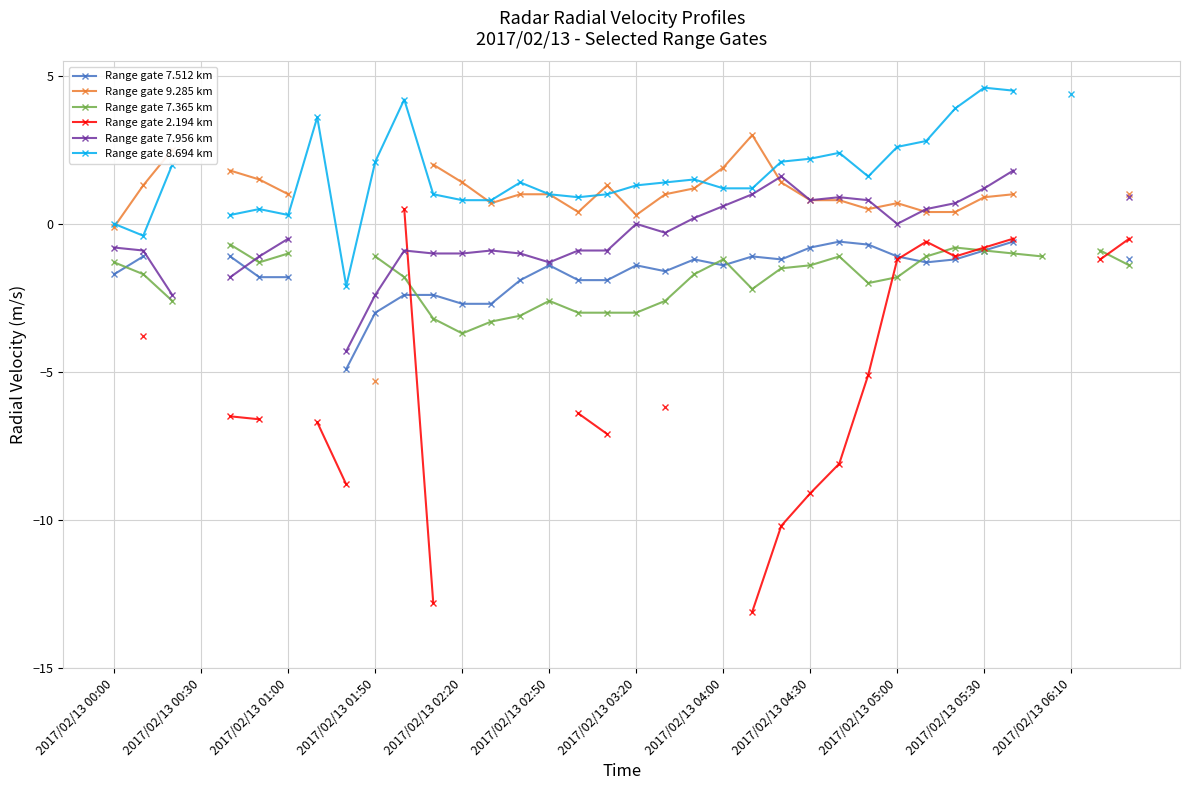

At which category is the sum across all series the highest?

31